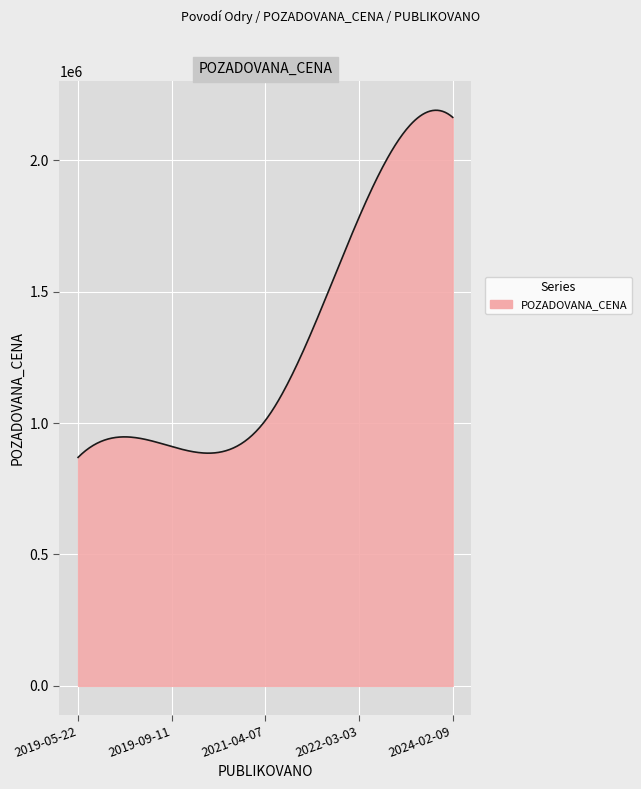

What is the smallest value displayed?

869340.0